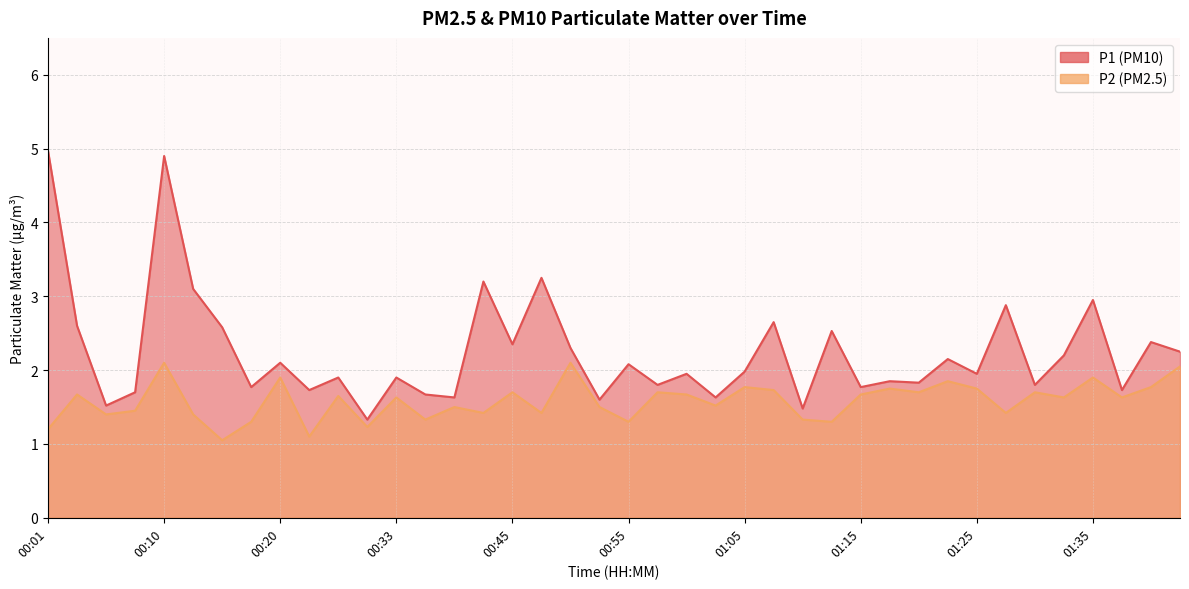

True or false: P2 has more than 0 points higher than both neighbors.

True